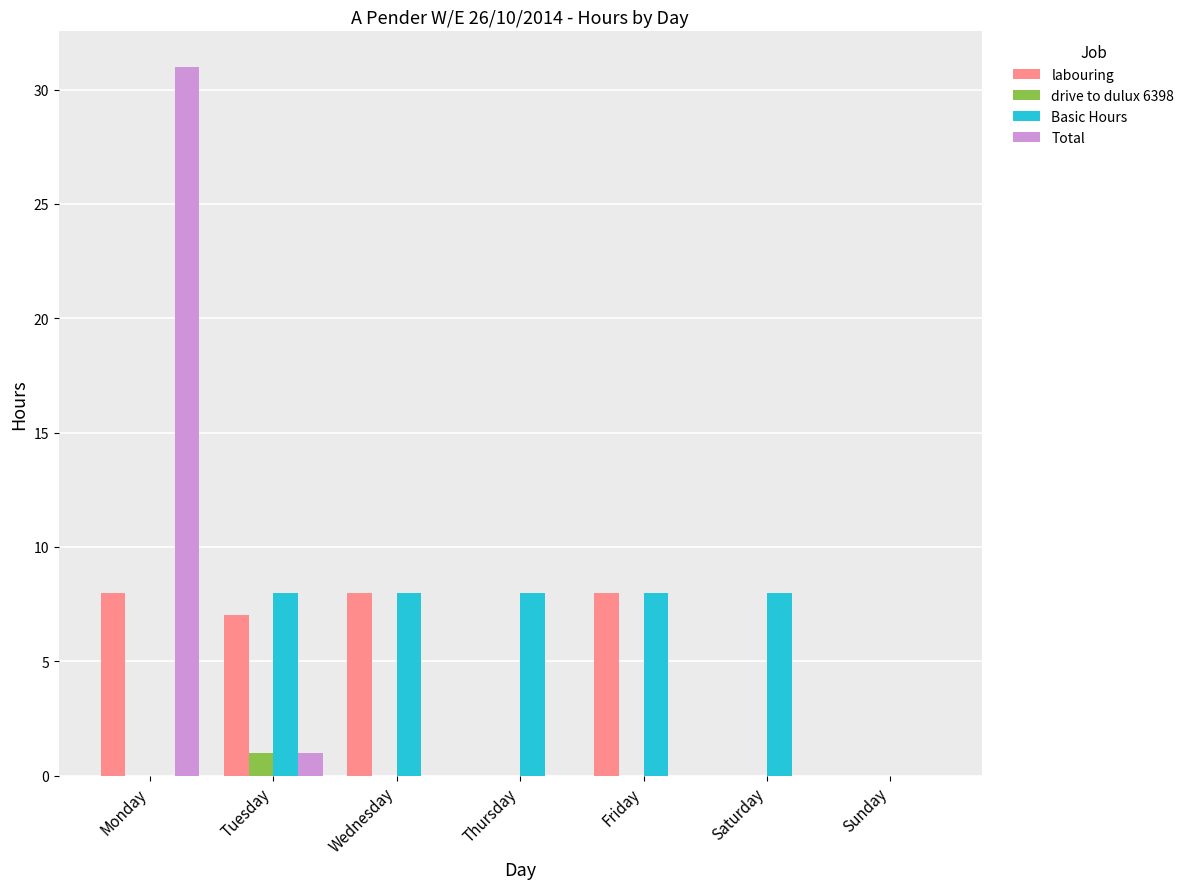

What value does the Total series have at Tuesday?

1